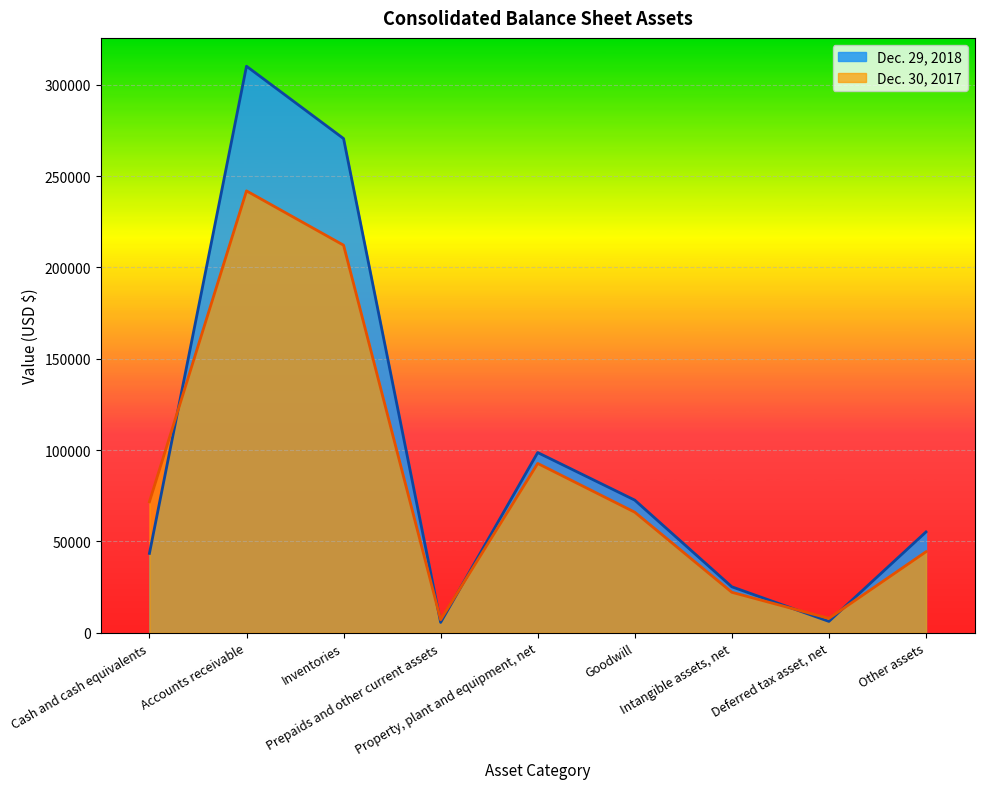

List the series in order of their overall mean, highest first.

Dec. 29, 2018, Dec. 30, 2017